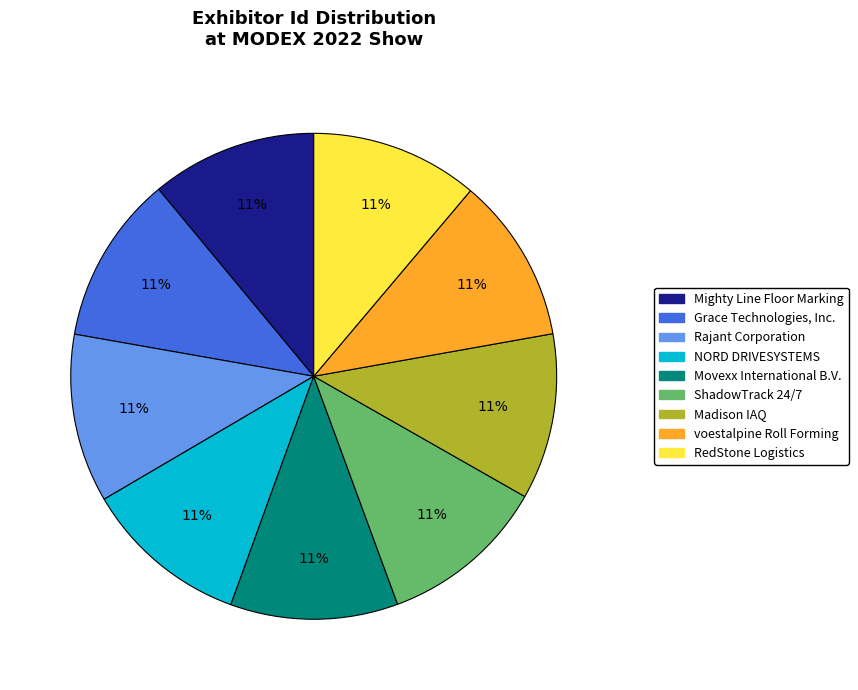

Is the sum of Movexx International B.V. and Mighty Line Floor Marking greater than half?

No